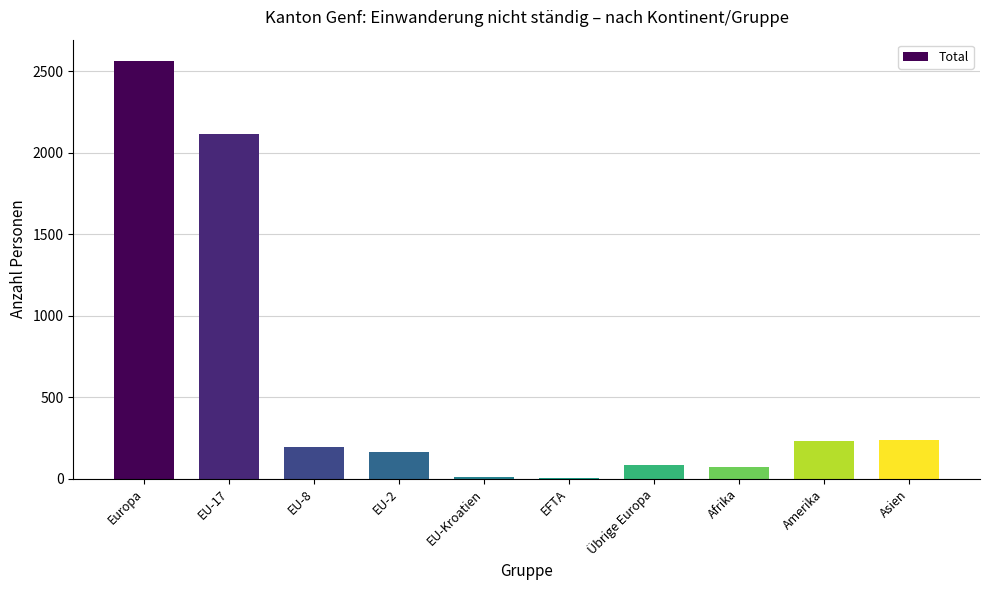

What is the maximum value shown in the chart?

2566